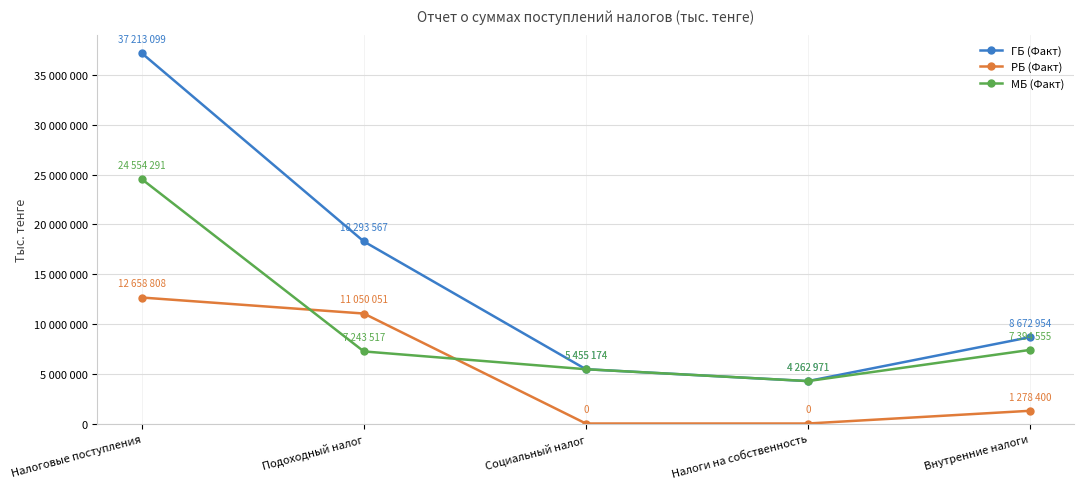

True or false: РБ (Факт) has more than 1 interior local peaks.

False